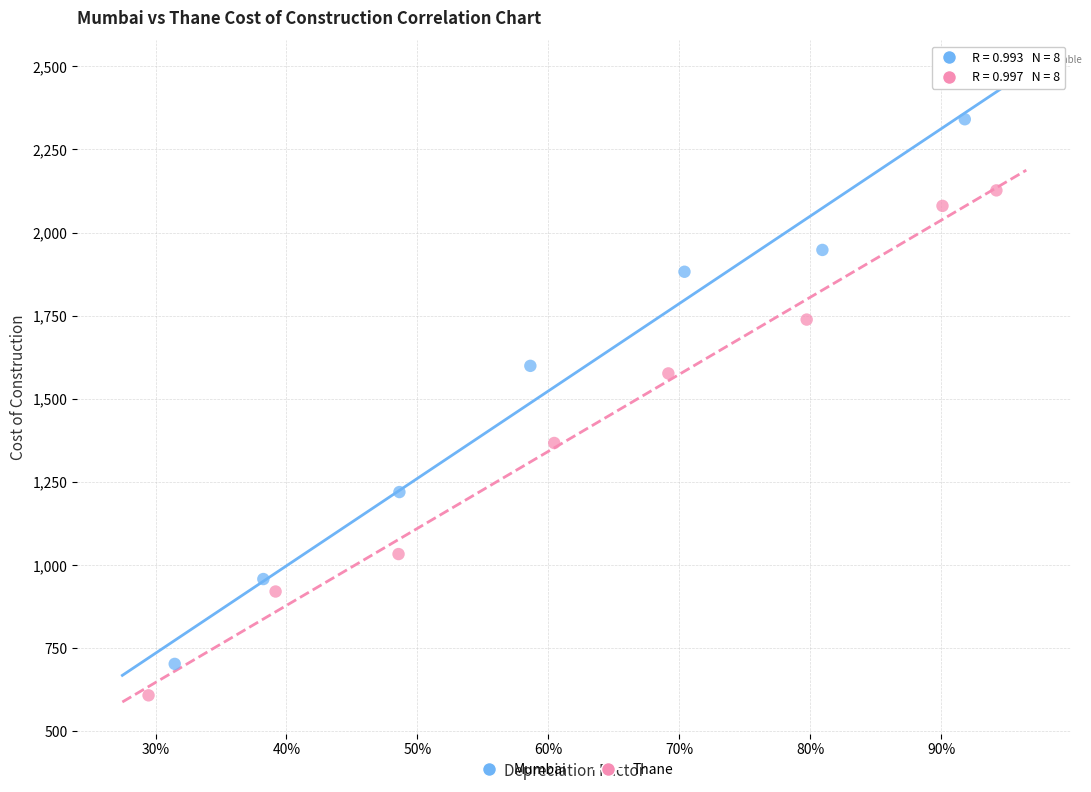

Which series contains the highest Y value?

Mumbai